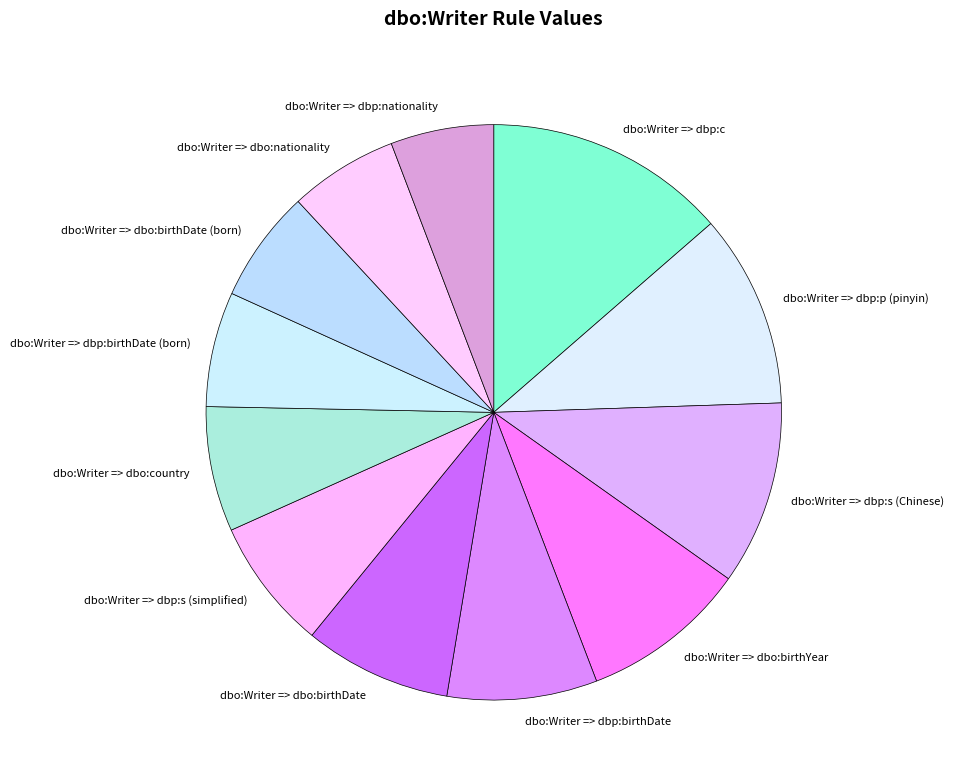

What is the largest slice in the pie chart?

dbo:Writer => dbp:c